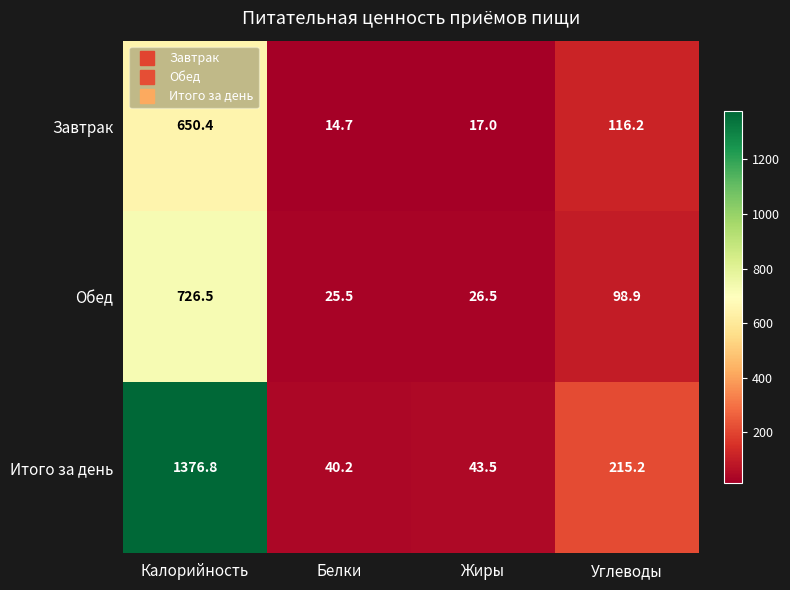

What is the difference between the Завтрак values at Углеводы and Жиры?

99.2